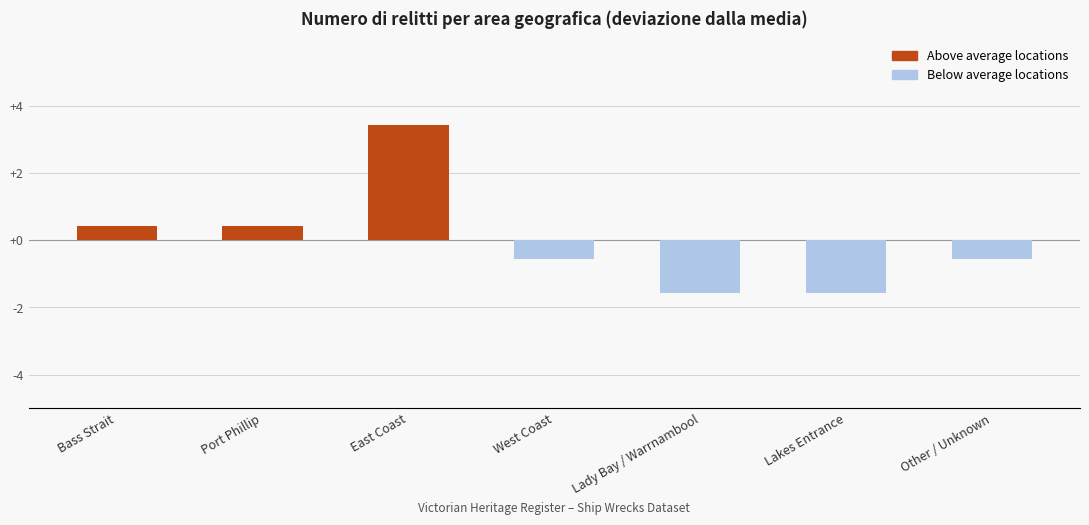

What value does the data have at West Coast?

-0.6